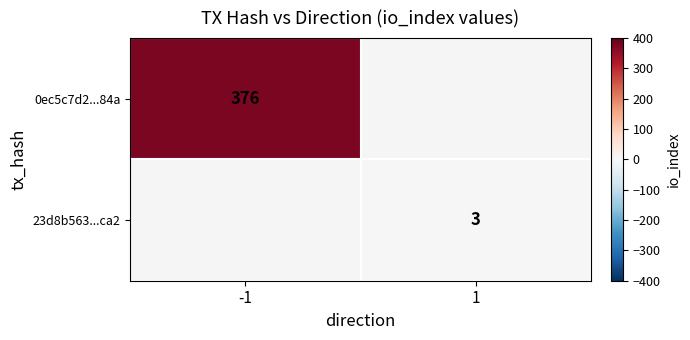

Is it true that 23d8b563...ca2 equals 5 at 1?

False